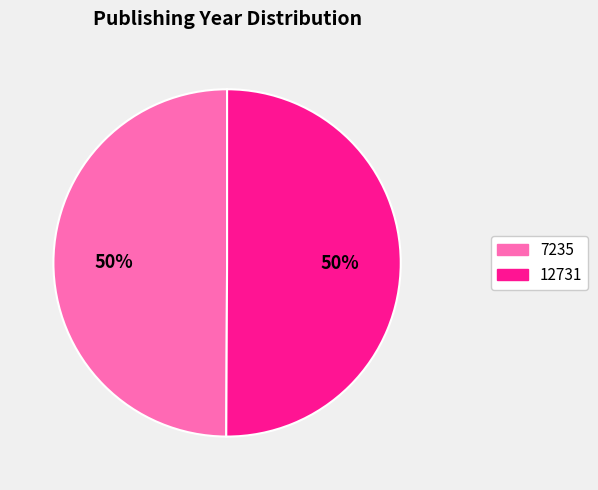

How many slices are in this pie chart?

2